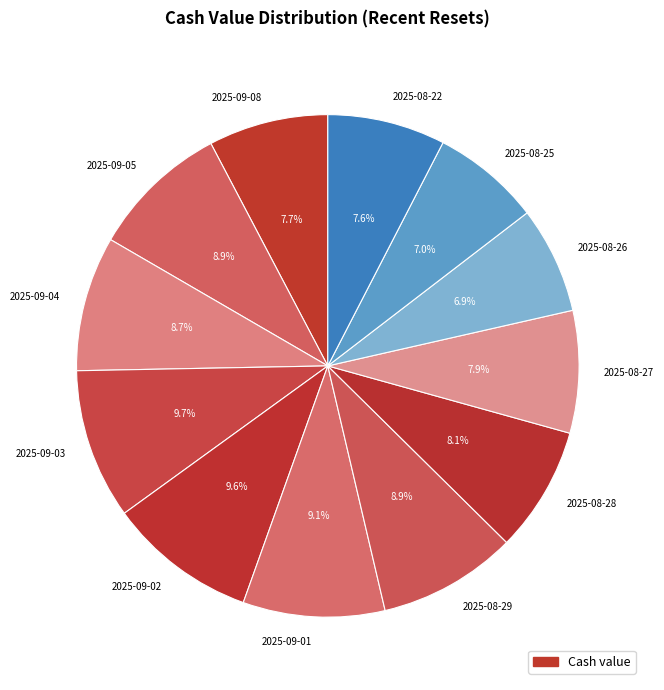

How many slices are in this pie chart?

12